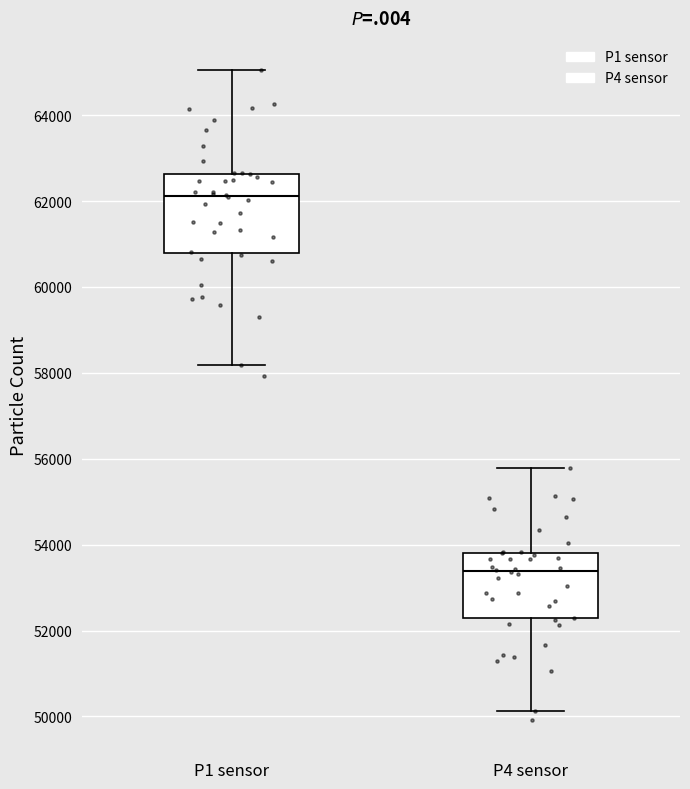

Where does the median line of the box for P4 sensor sit on the y-axis? The values are not printed on the chart, so give them approximately, as read against the axis.

53400